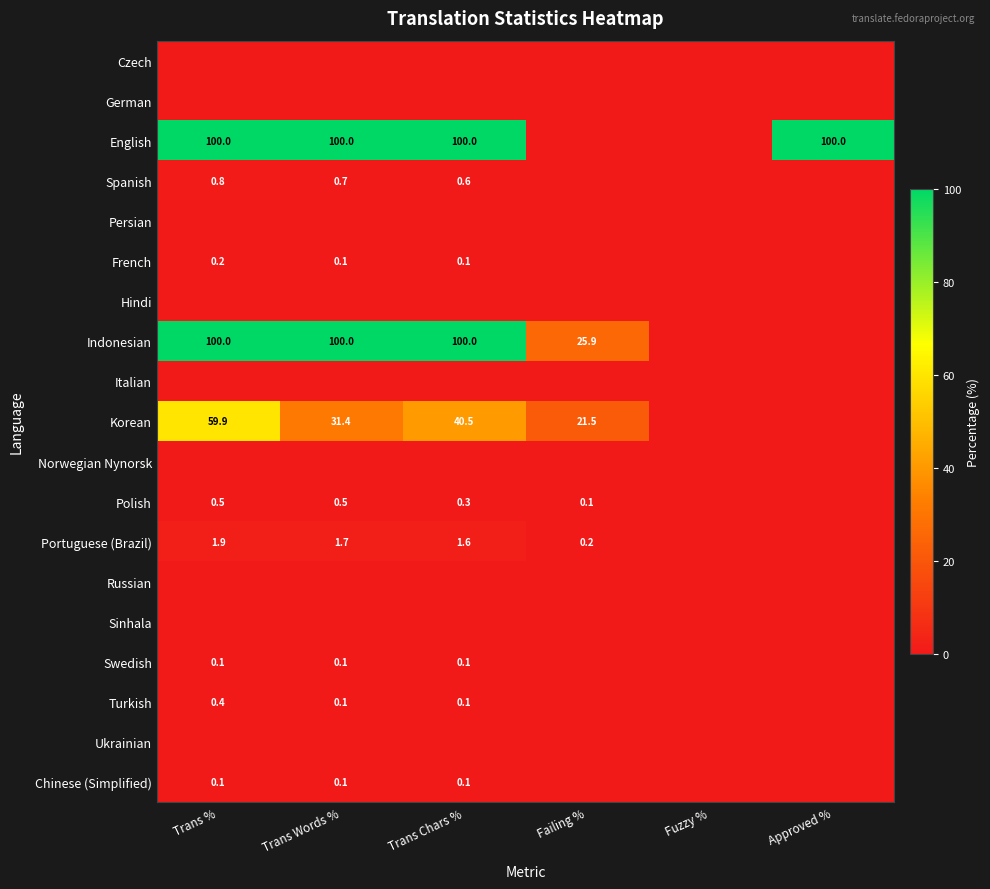

The Indonesian series shows 100.0 at Trans Words %. True or false?

True